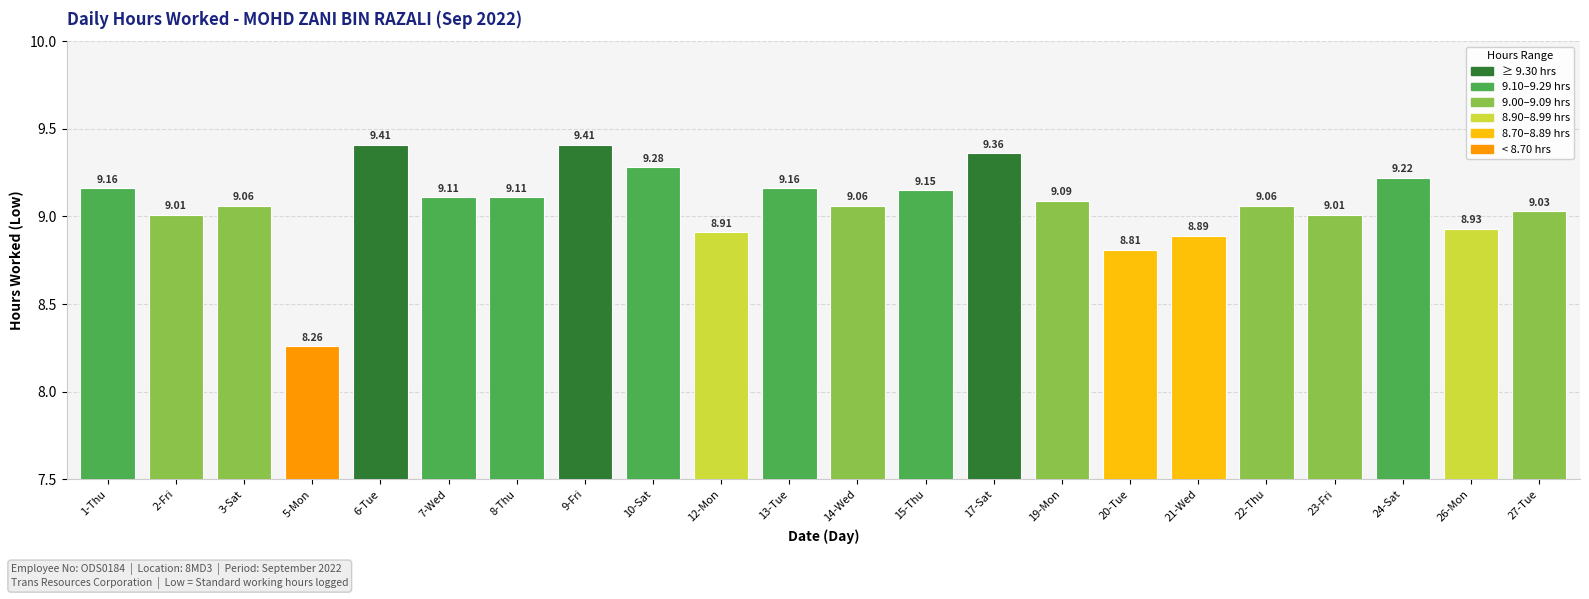

Which has a higher value, 20-Tue or 19-Mon?

19-Mon